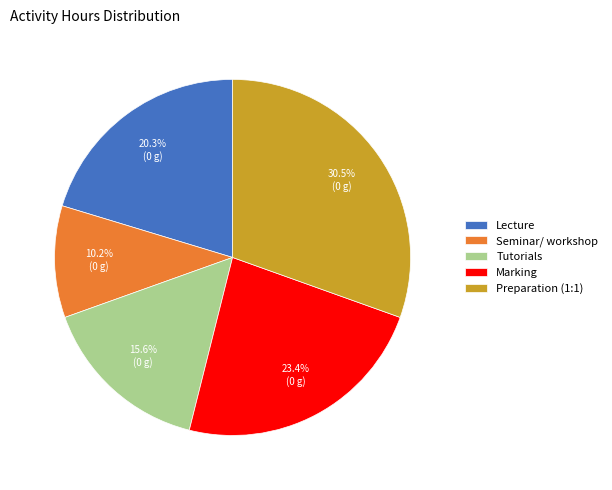

The Tutorials slice represents 3% of the pie. True or false?

False